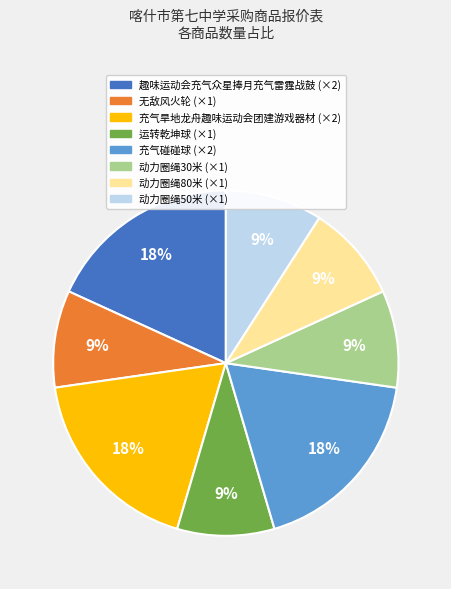

Is there any slice that represents more than half of the pie?

No